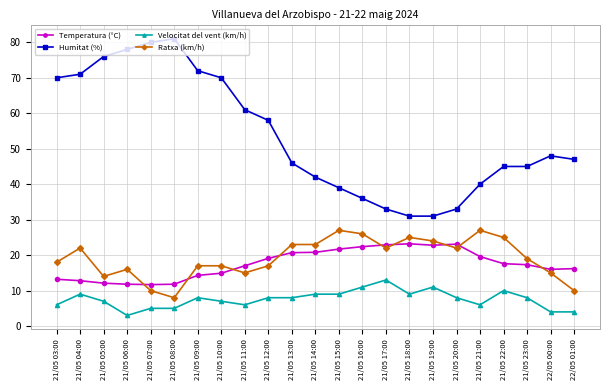

What is the difference between the highest and lowest values at 21/05 14:00?

33.0